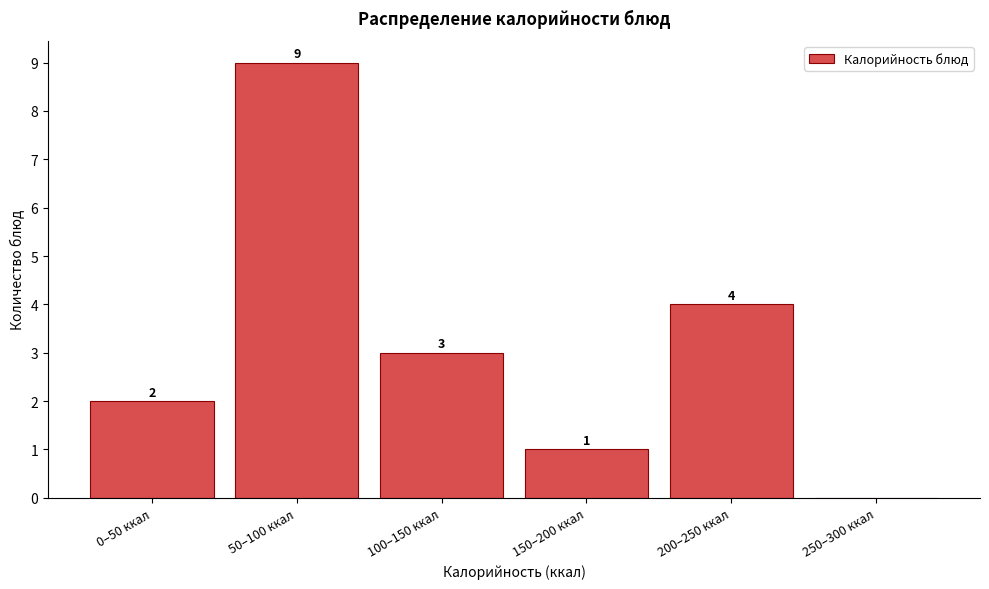

Reading right to left, list all the values displayed in this chart.

250–300 ккал=0	200–250 ккал=4	150–200 ккал=1	100–150 ккал=3	50–100 ккал=9	0–50 ккал=2